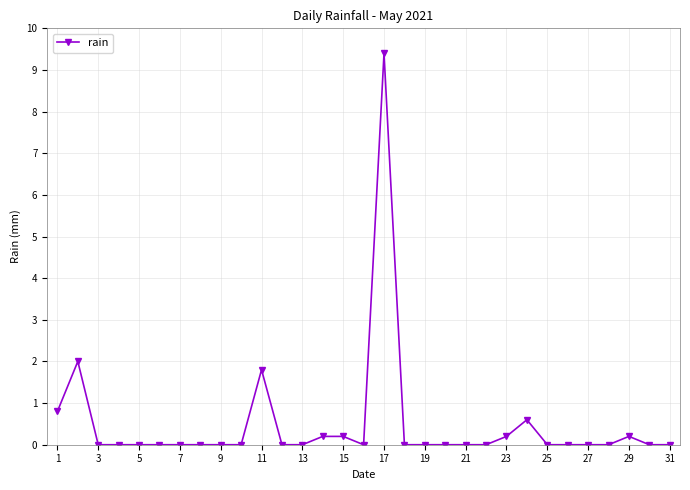

How many lines are shown in the chart?

1